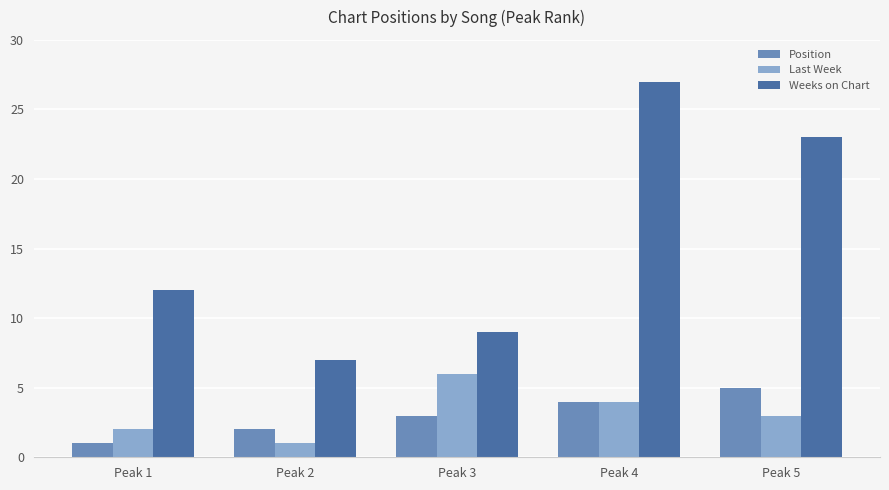

At which category is the sum across all series the highest?

Peak 4